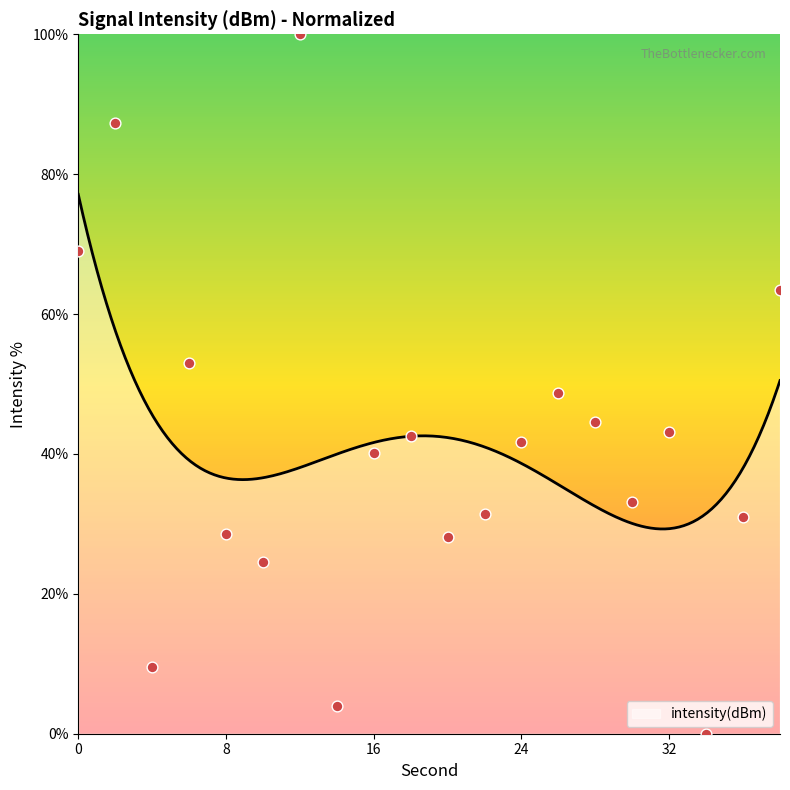

What is the change in value from 2 to 34?

-87.4